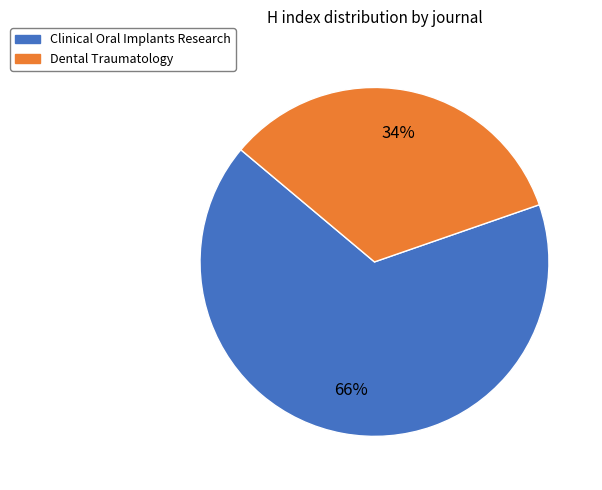

To the nearest percent, what is the average slice percentage?

50%